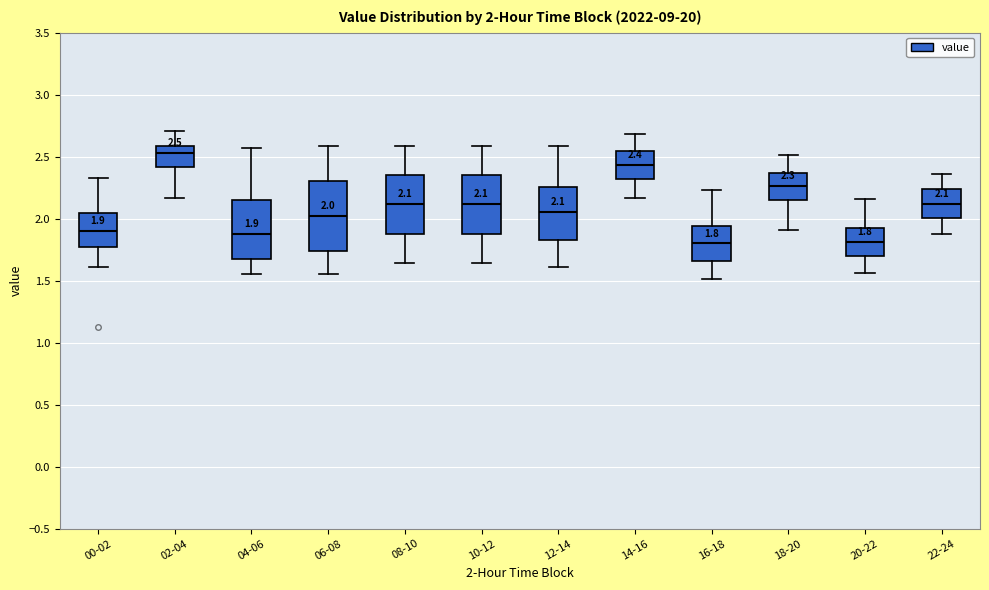

Comparing the boxes themselves (not the whiskers), which one is the tallest?

06-08